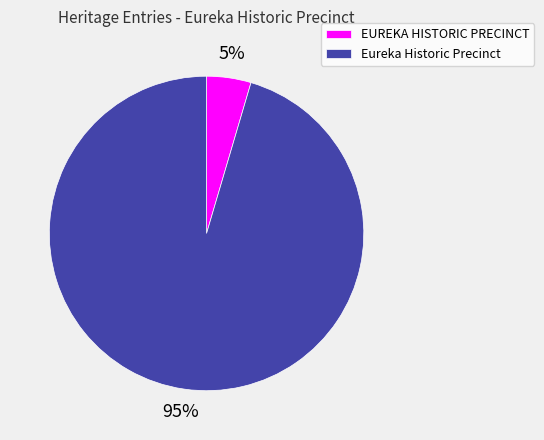

Do Eureka Historic Precinct and EUREKA HISTORIC PRECINCT together represent more than half of the pie?

Yes